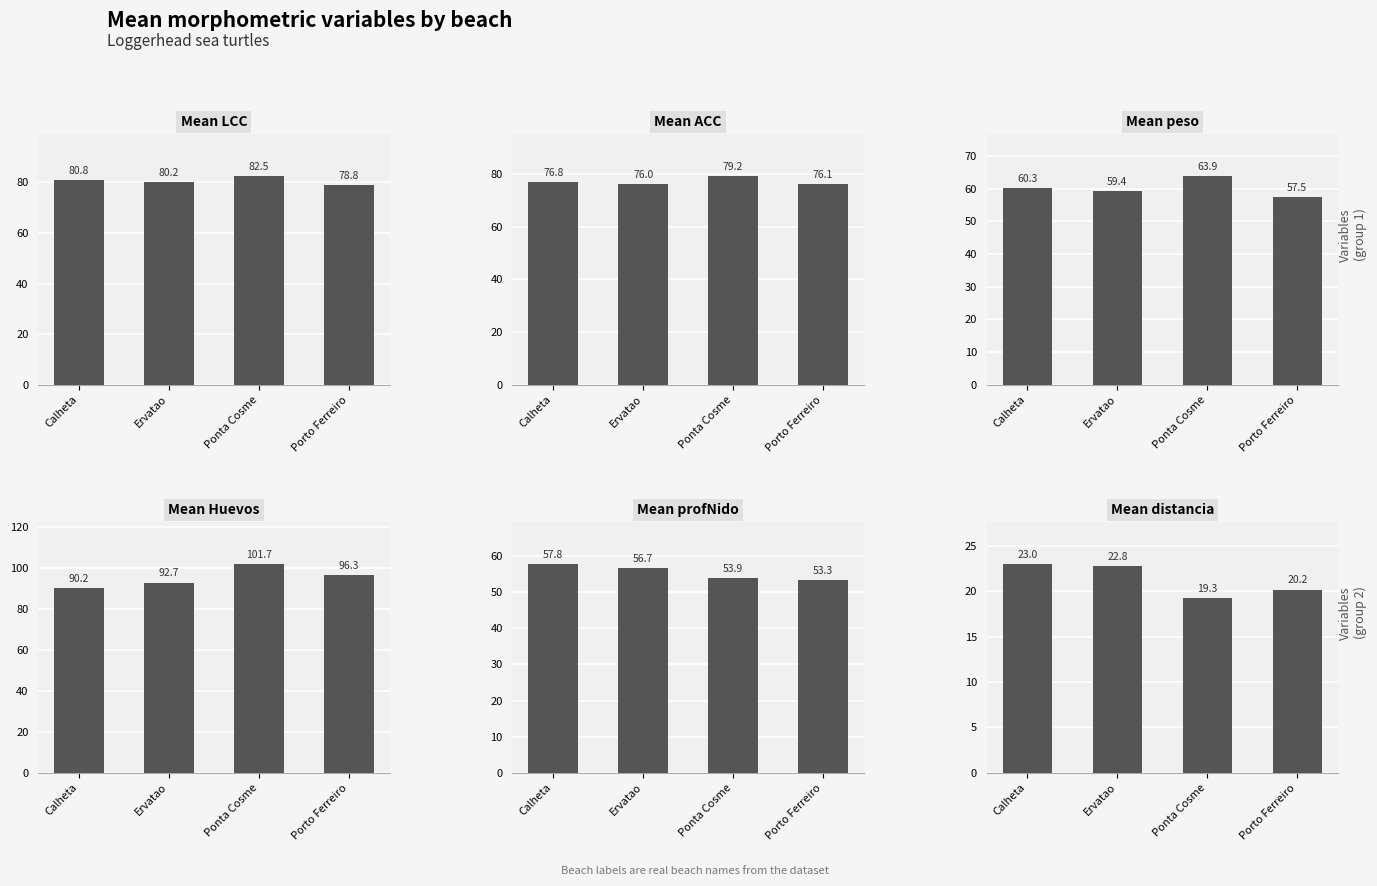

Where is Mean ACC nearest to the value 77?

Calheta